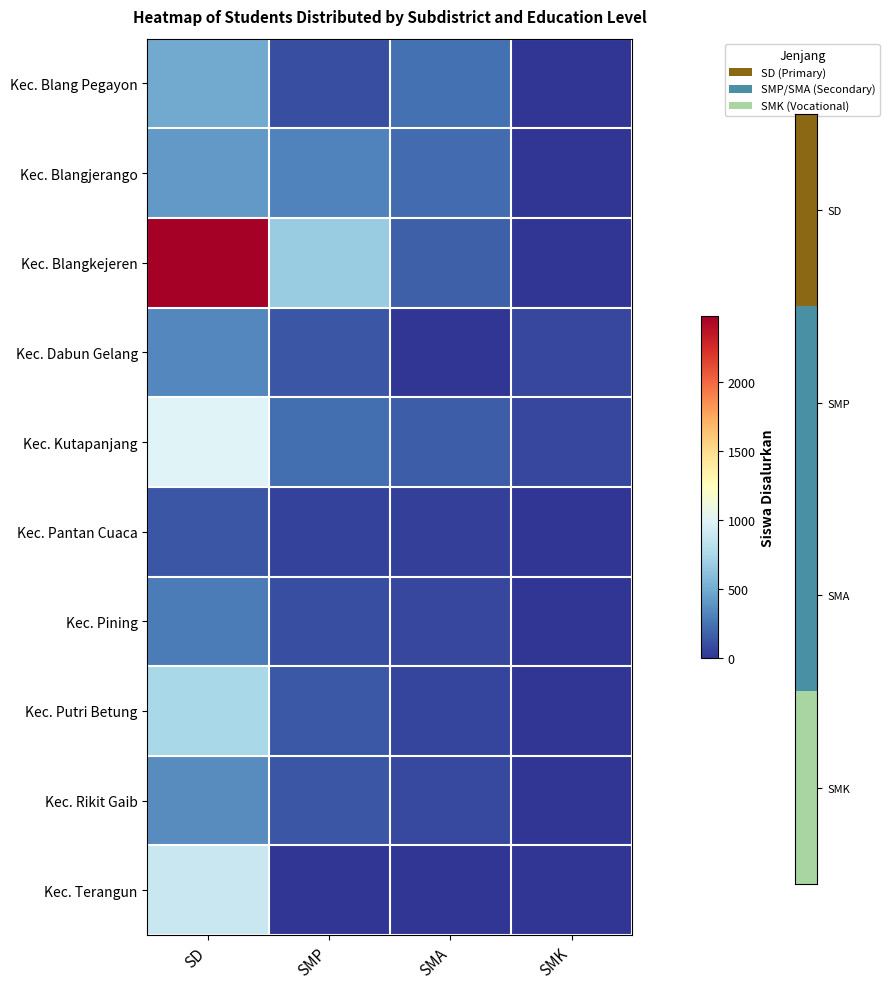

Reading left to right, what are all the values shown in this chart?

Kec. Blang Pegayon: SD=491	SMP=97	SMA=242	SMK=0
Kec. Blangjerango: SD=413	SMP=311	SMA=218	SMK=0
Kec. Blangkejeren: SD=2479	SMP=671	SMA=172	SMK=0
Kec. Dabun Gelang: SD=332	SMP=132	SMA=0	SMK=72
Kec. Kutapanjang: SD=993	SMP=231	SMA=160	SMK=71
Kec. Pantan Cuaca: SD=135	SMP=56	SMA=46	SMK=0
Kec. Pining: SD=282	SMP=104	SMA=75	SMK=0
Kec. Putri Betung: SD=743	SMP=140	SMA=61	SMK=0
Kec. Rikit Gaib: SD=354	SMP=132	SMA=80	SMK=0
Kec. Terangun: SD=883	SMP=0	SMA=0	SMK=0